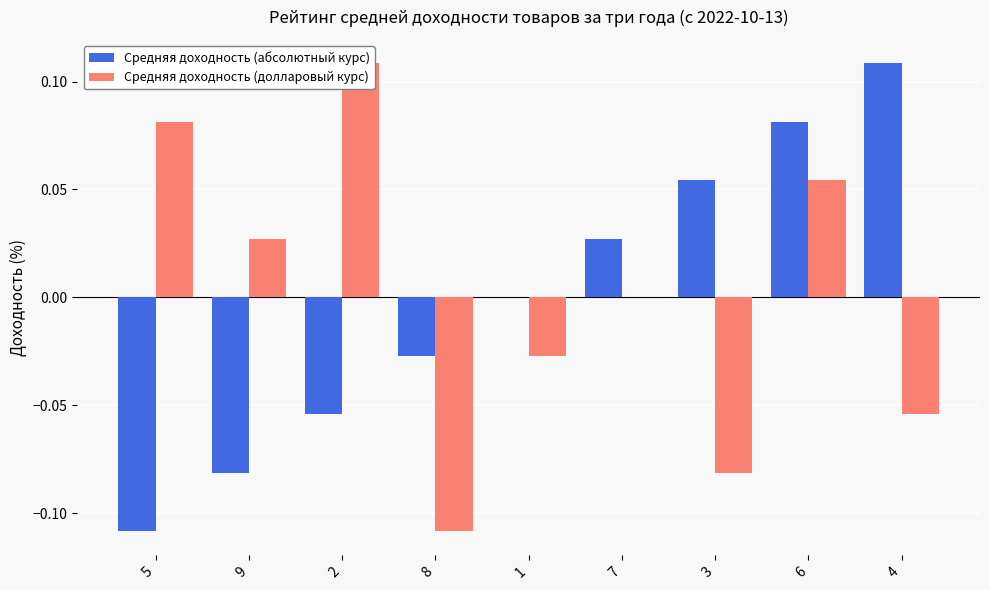

List the series in order of their peak value, highest first.

Средняя доходность (абсолютный курс), Средняя доходность (долларовый курс)